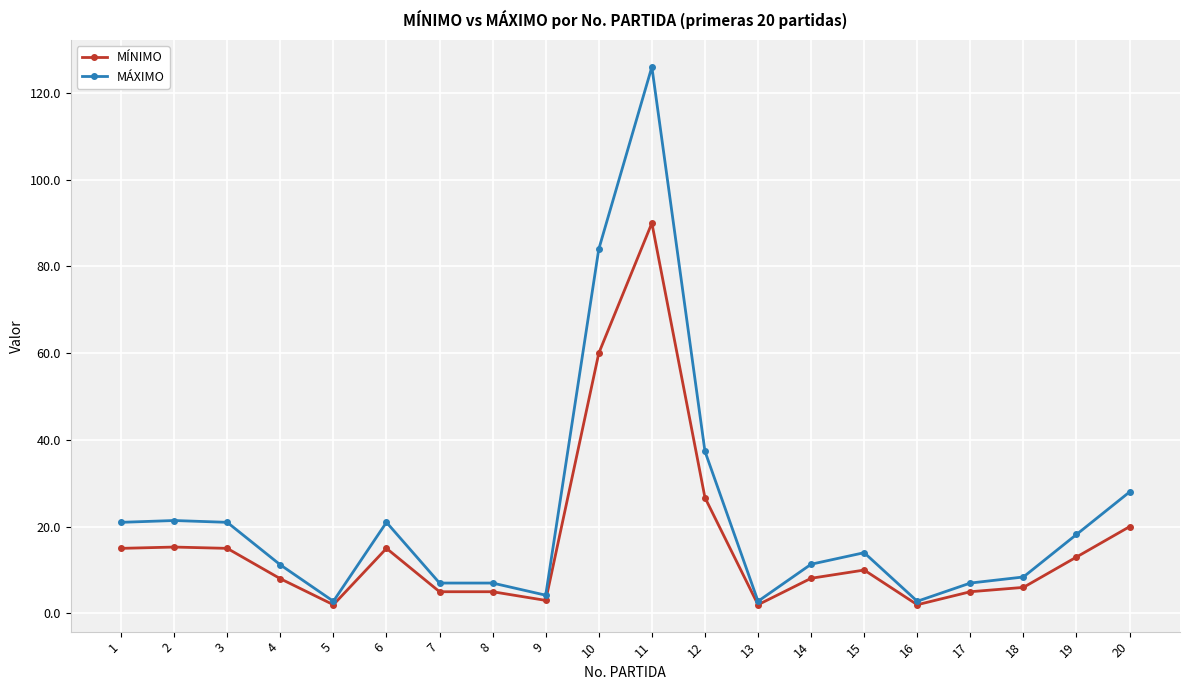

Which series has the largest total across all categories?

MÁXIMO